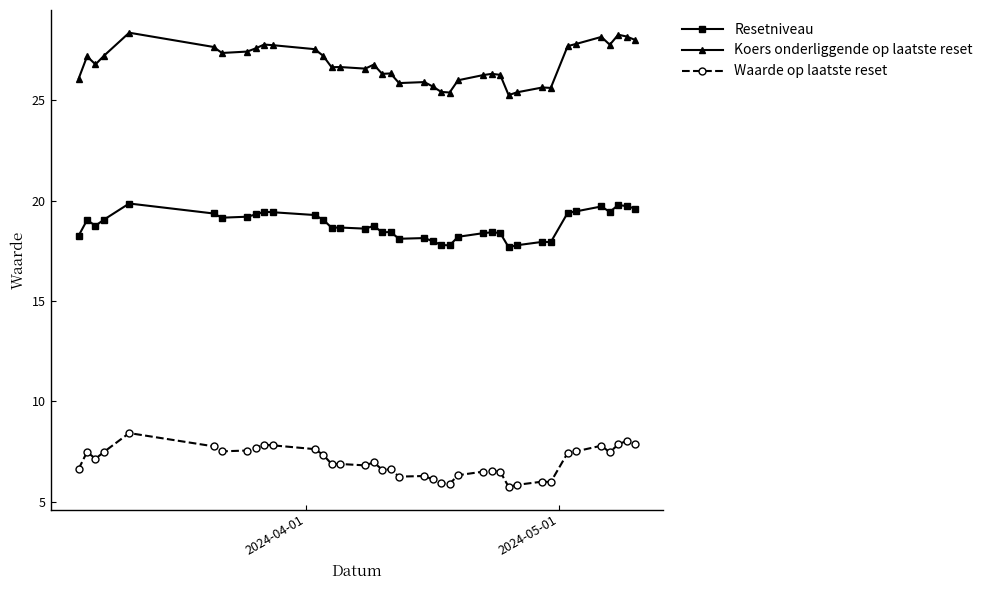

How many lines are shown in the chart?

3